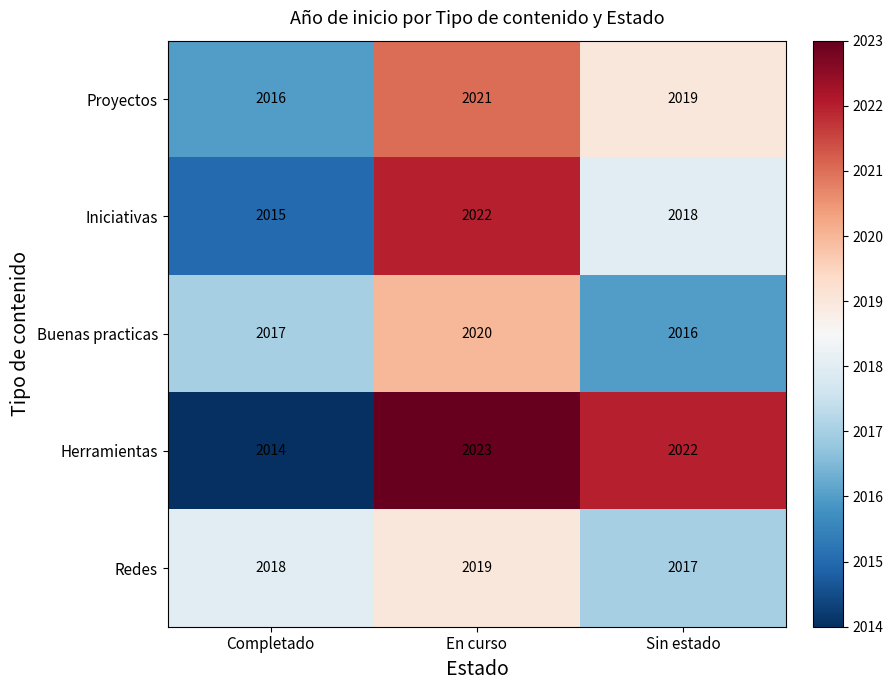

What is the spread (max minus min) of values at Completado?

4